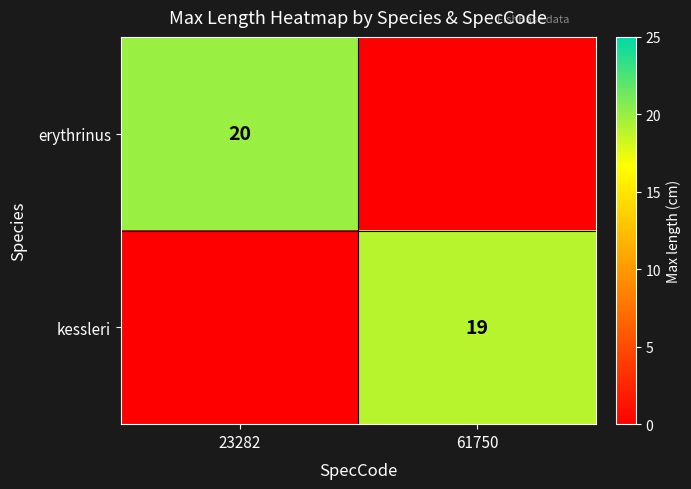

The erythrinus series shows 20 at 23282. True or false?

True